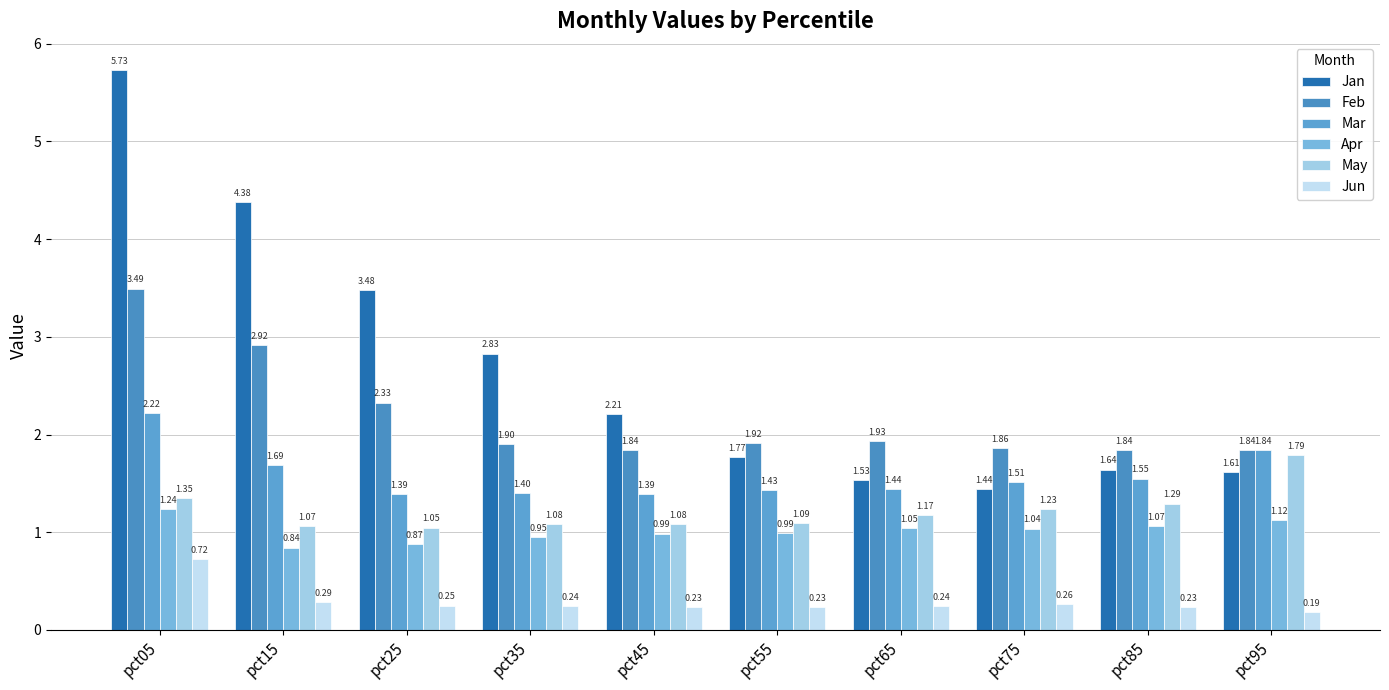

At pct25, list the series in order from largest to smallest.

Jan, Feb, Mar, May, Apr, Jun